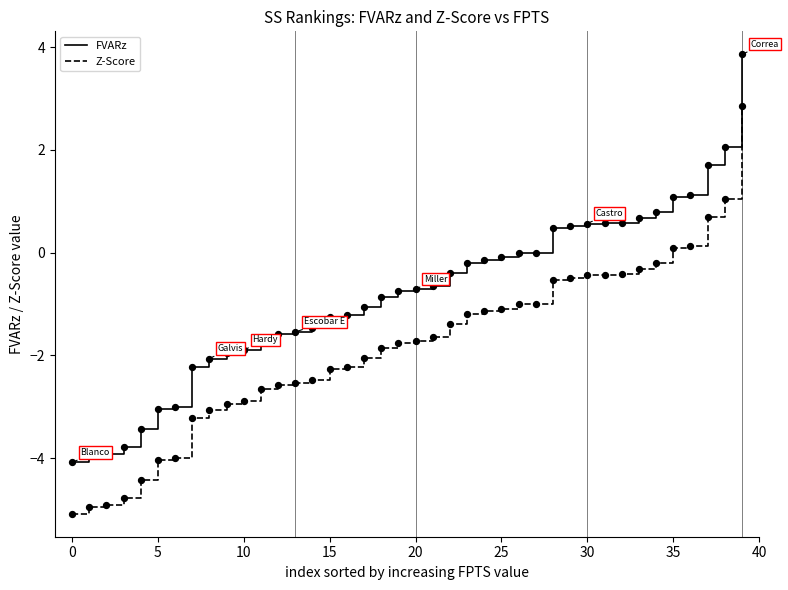

Which series has the largest total across all categories?

FVARz